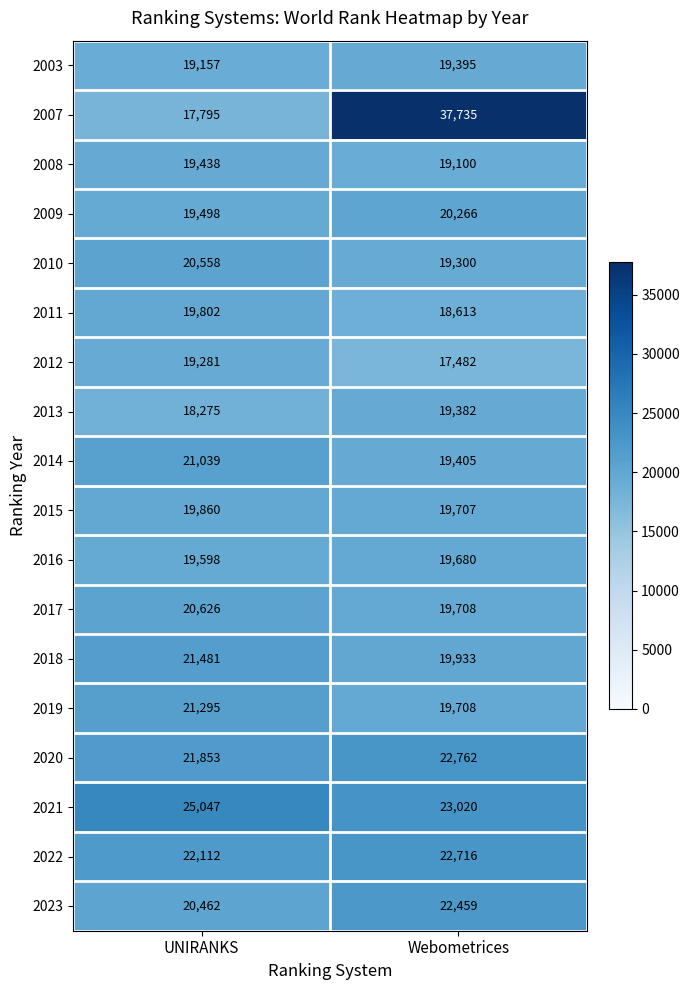

At UNIRANKS, list the series in order from smallest to largest.

2007, 2013, 2003, 2012, 2008, 2009, 2016, 2011, 2015, 2023, 2010, 2017, 2014, 2019, 2018, 2020, 2022, 2021